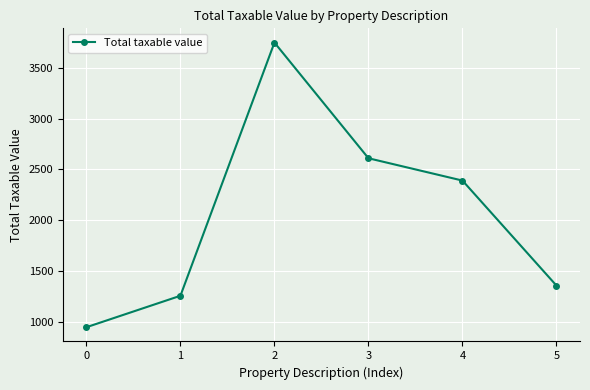

What is the sum of all values?

12305